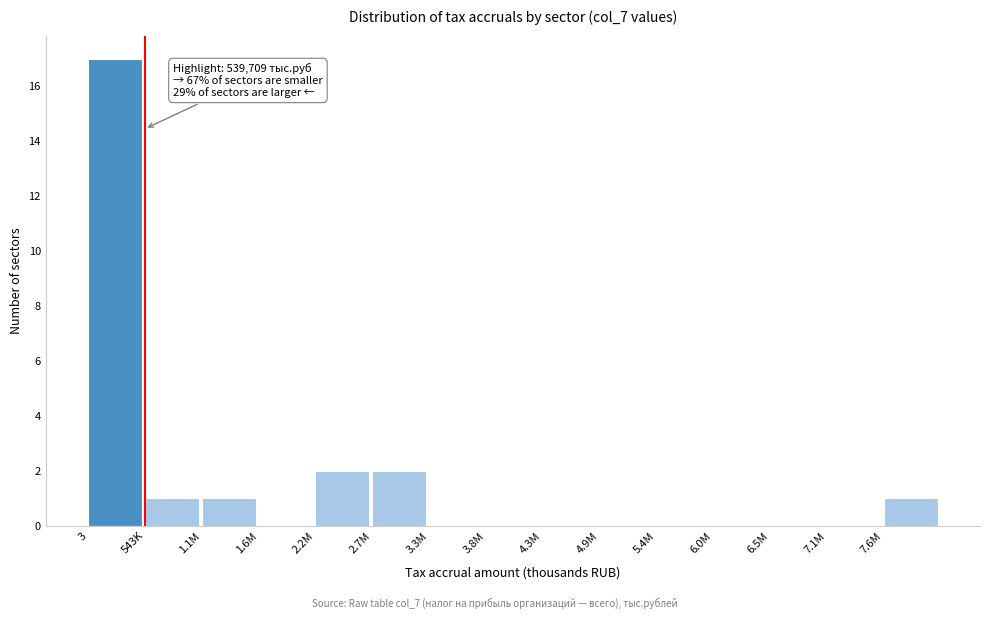

Reading left to right, extract all data points from this chart.

3=17	543K=1	1.1M=1	1.6M=0	2.2M=2	2.7M=2	3.3M=0	3.8M=0	4.3M=0	4.9M=0	5.4M=0	6.0M=0	6.5M=0	7.1M=0	7.6M=1